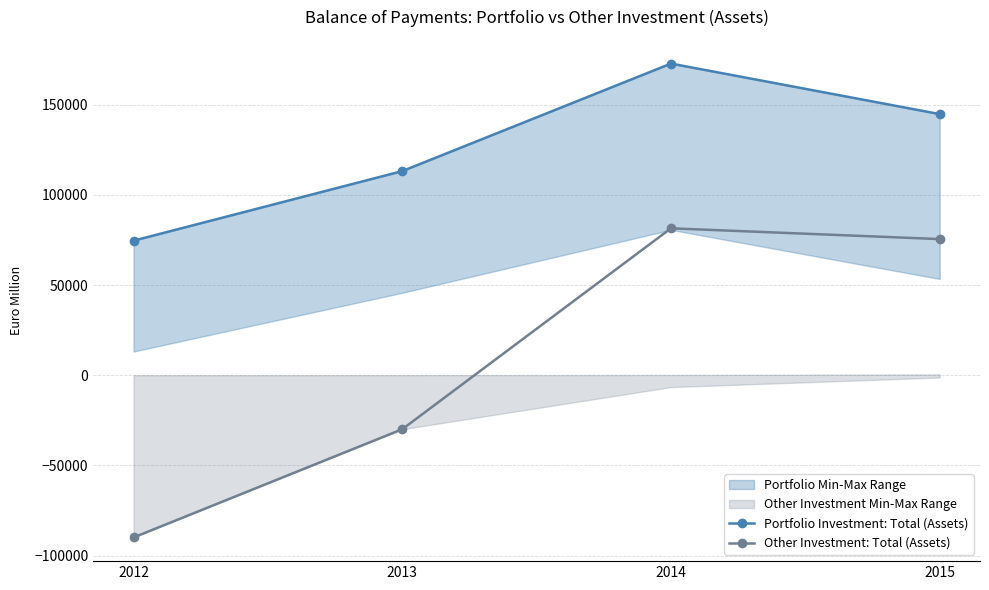

How many categories are shown in the chart?

4